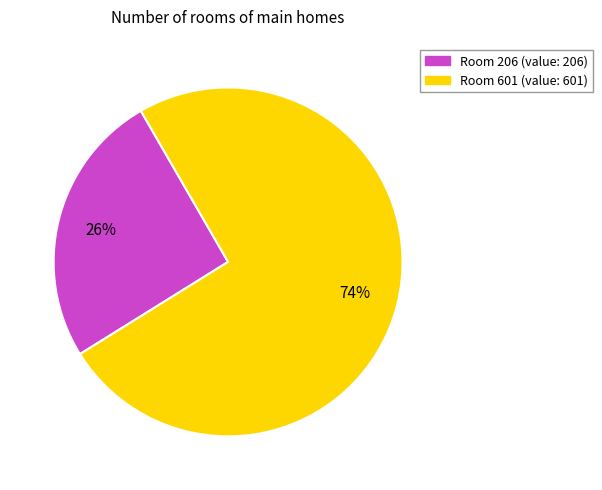

How many slices are in this pie chart?

2